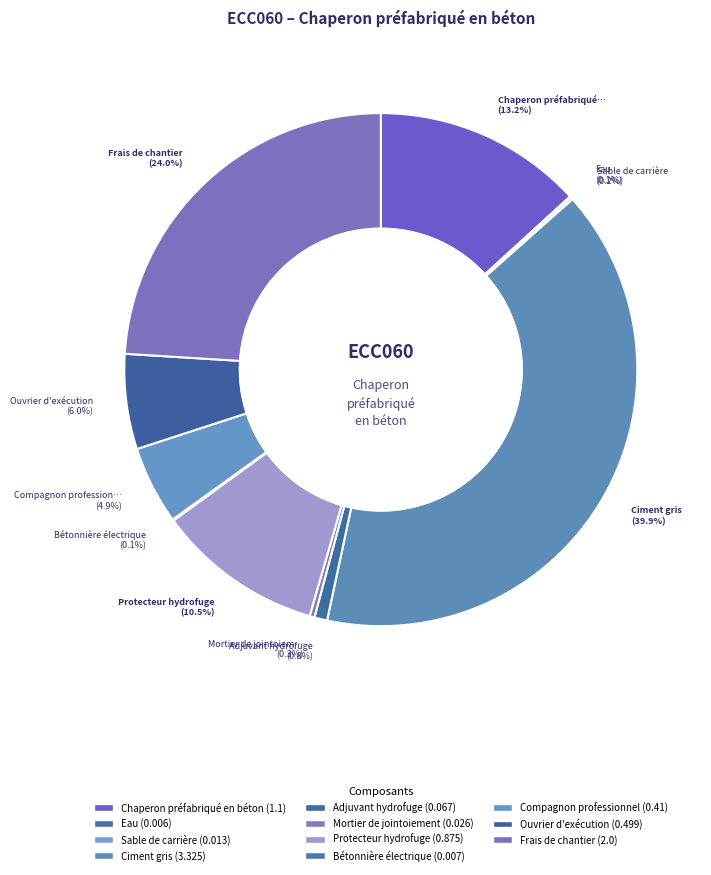

Is it true that Sable de carrière is 0% of the pie?

True